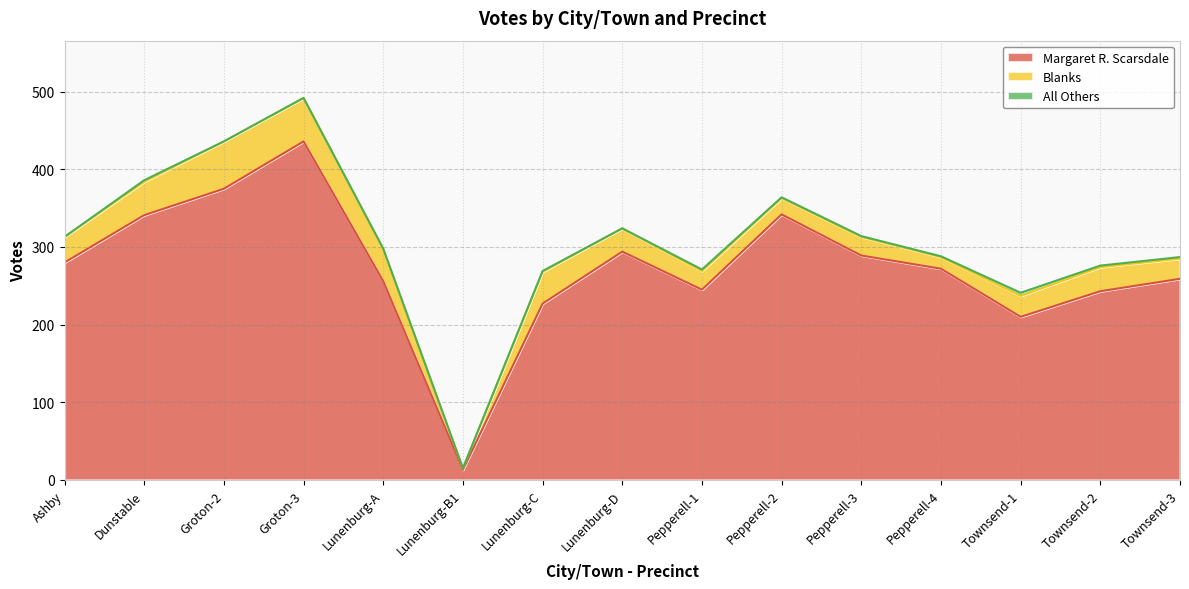

At which category is the sum across all series the highest?

Groton-3